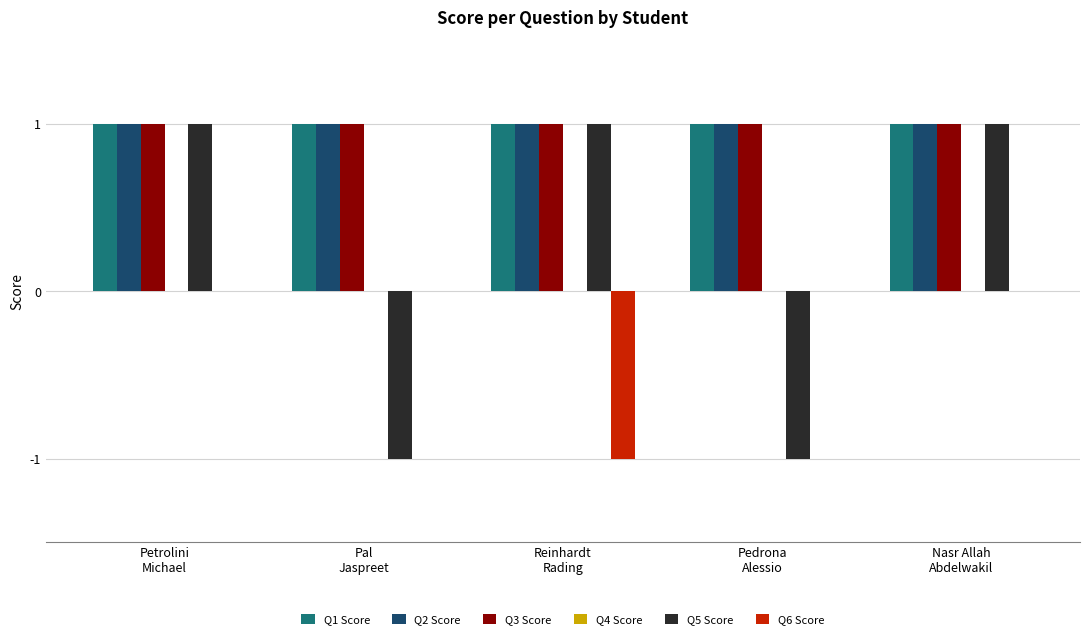

How many categories are shown in the chart?

5